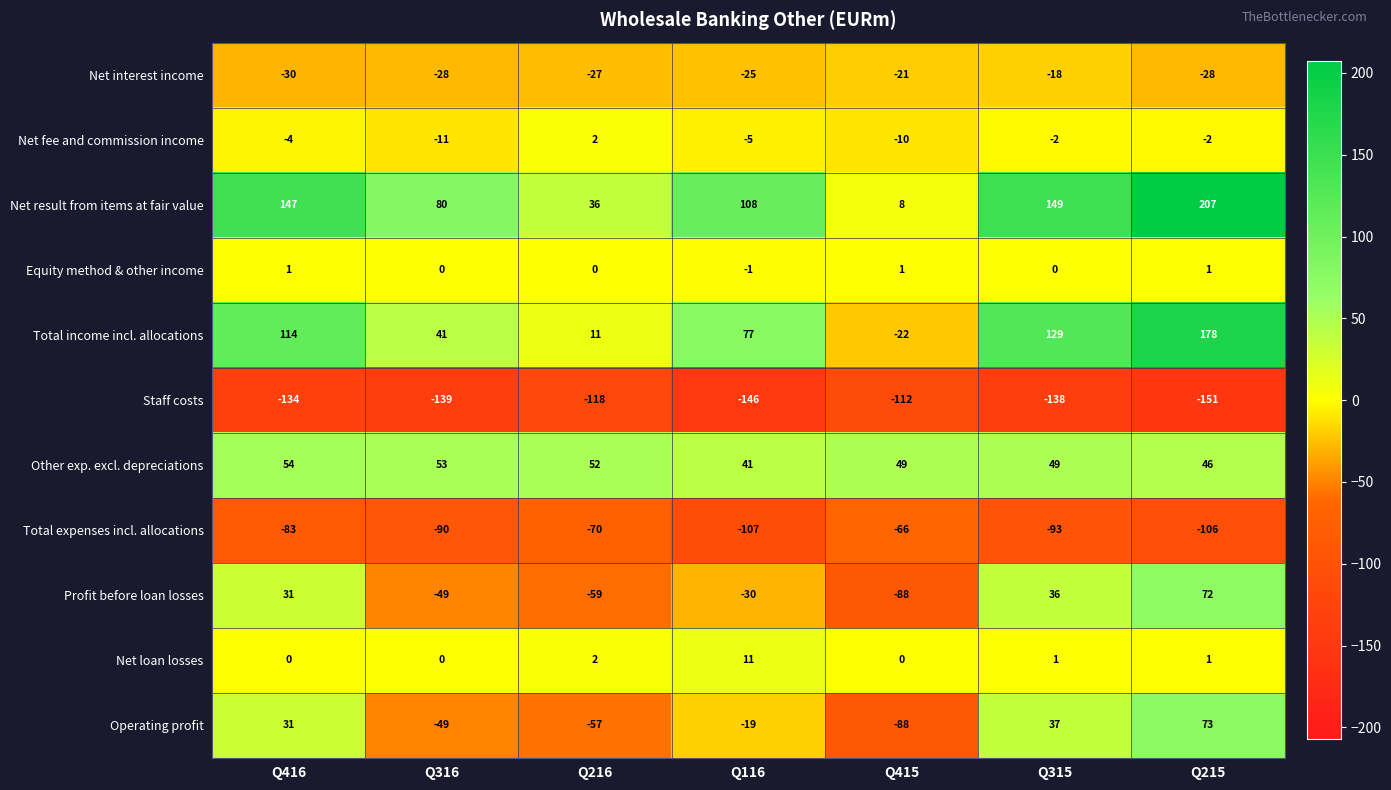

Which series has the widest spread of values?

Total income incl. allocations